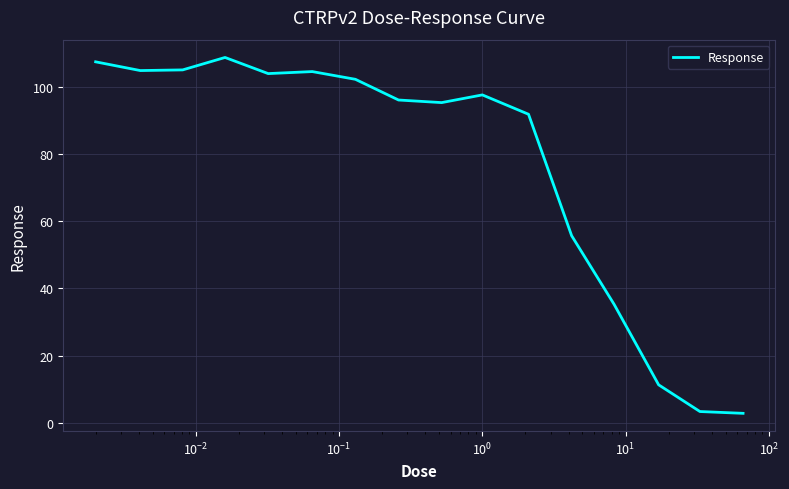

What is the greatest value displayed?

108.7